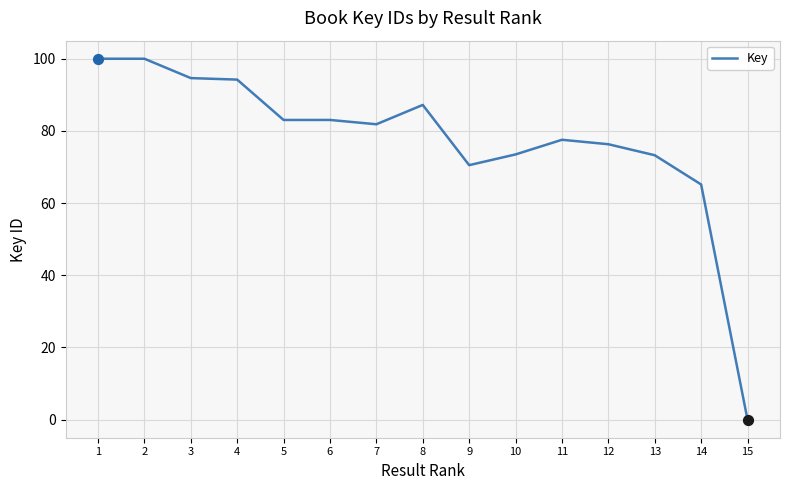

Between 15 and 5, which is larger?

5